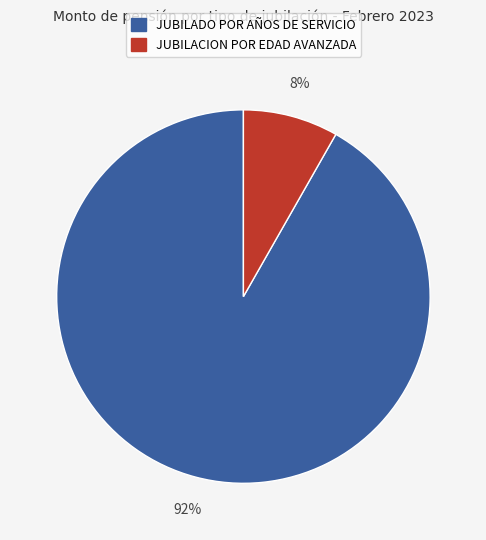

Do JUBILACION POR EDAD AVANZADA and JUBILADO POR AÑOS DE SERVICIO together represent more than half of the pie?

Yes